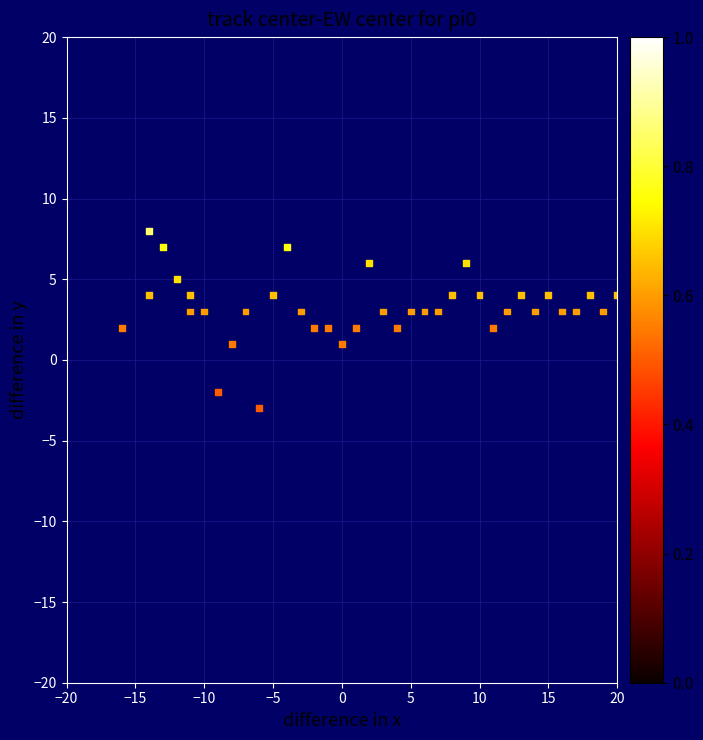

What is the range of Y values (max minus min)?

11